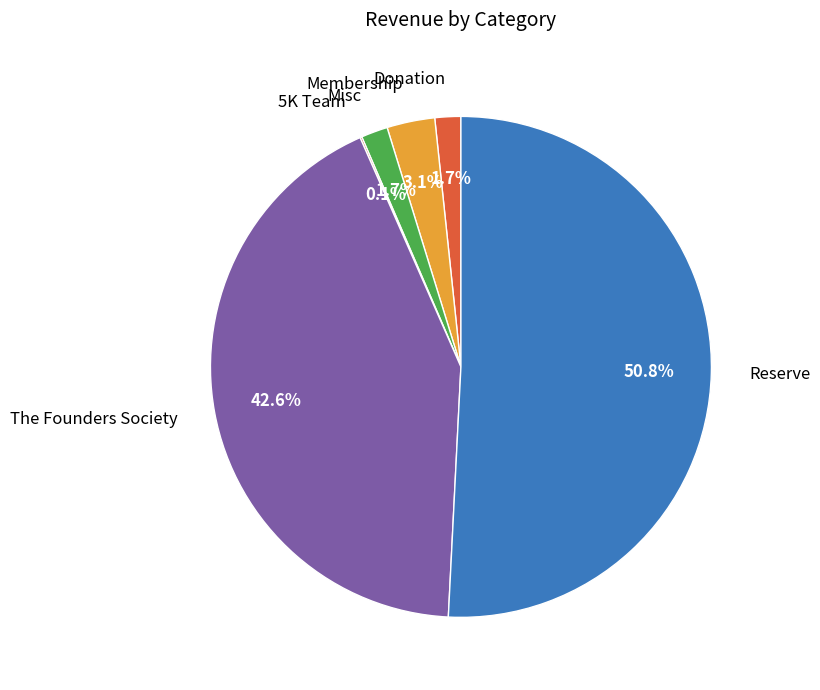

Is the sum of The Founders Society and Reserve greater than half?

Yes